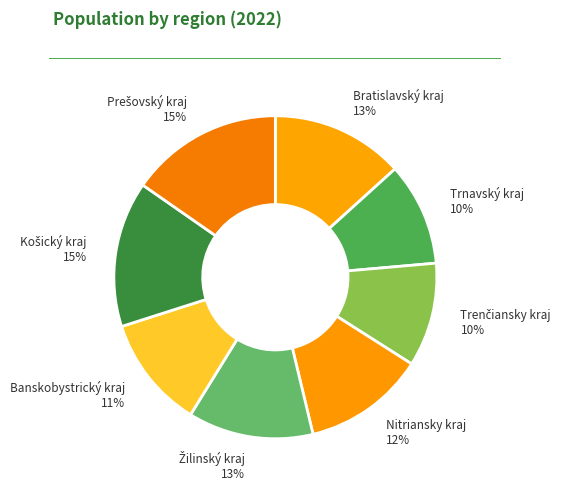

What is the ratio of the value at Banskobystrický kraj to the value at Nitriansky kraj?

0.9